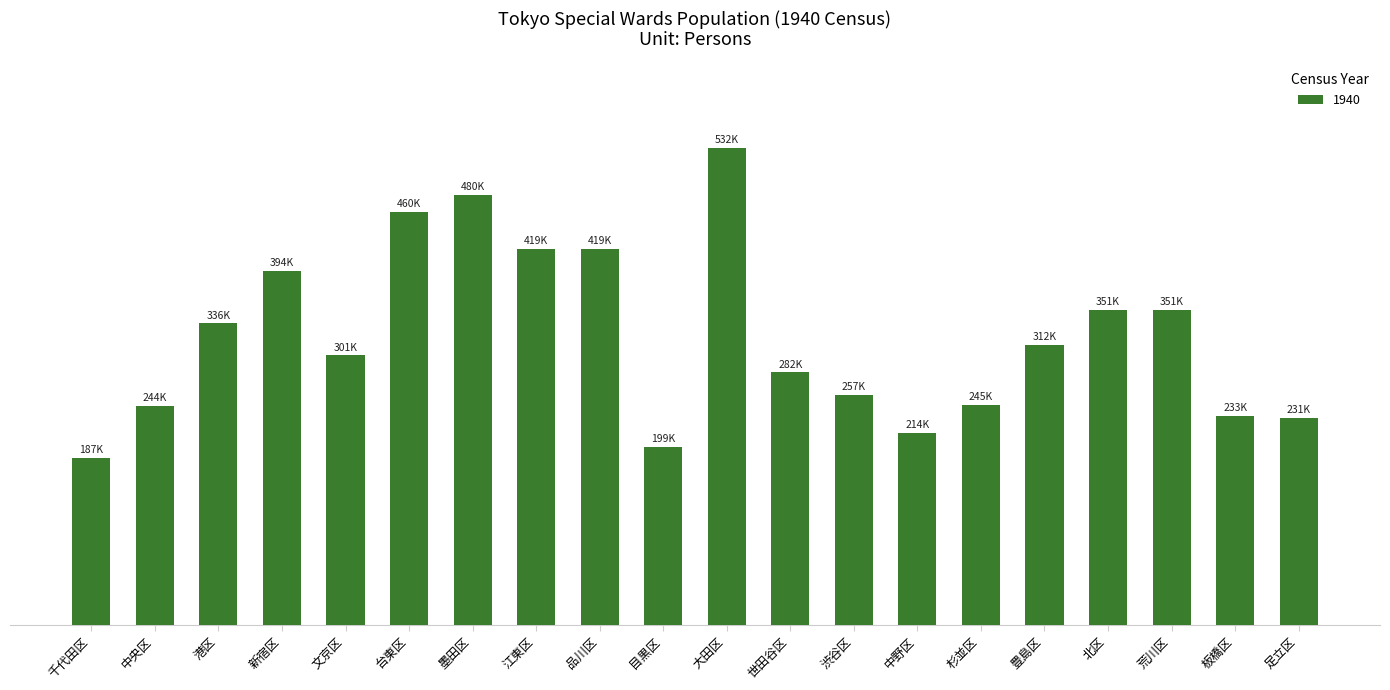

What position from the right is 世田谷区?

9